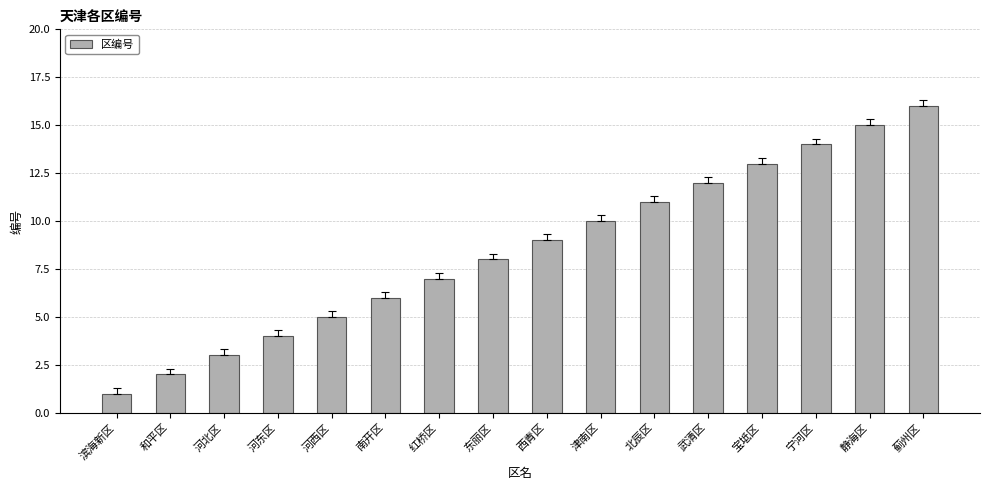

What is the label of the 4th bar from the right?

宝坻区